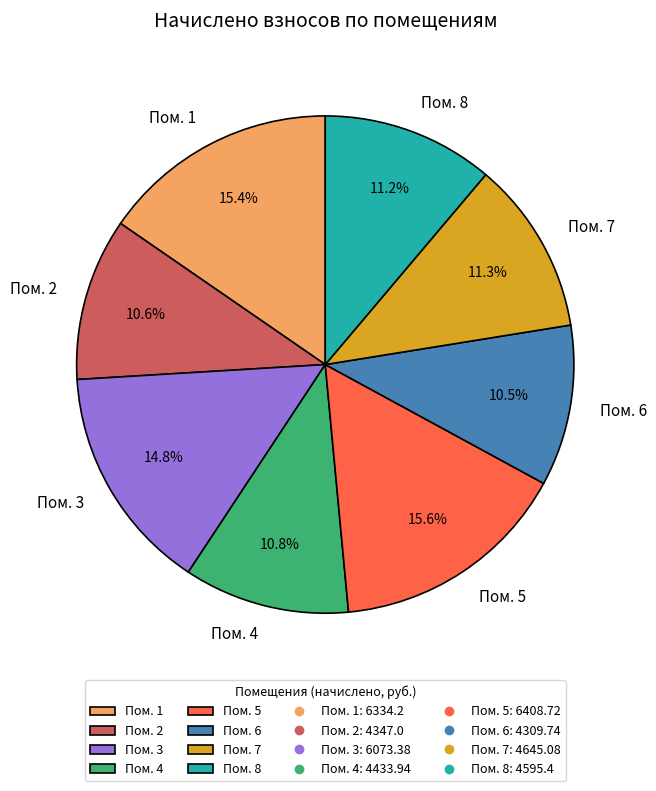

Is there a majority slice in this chart?

No